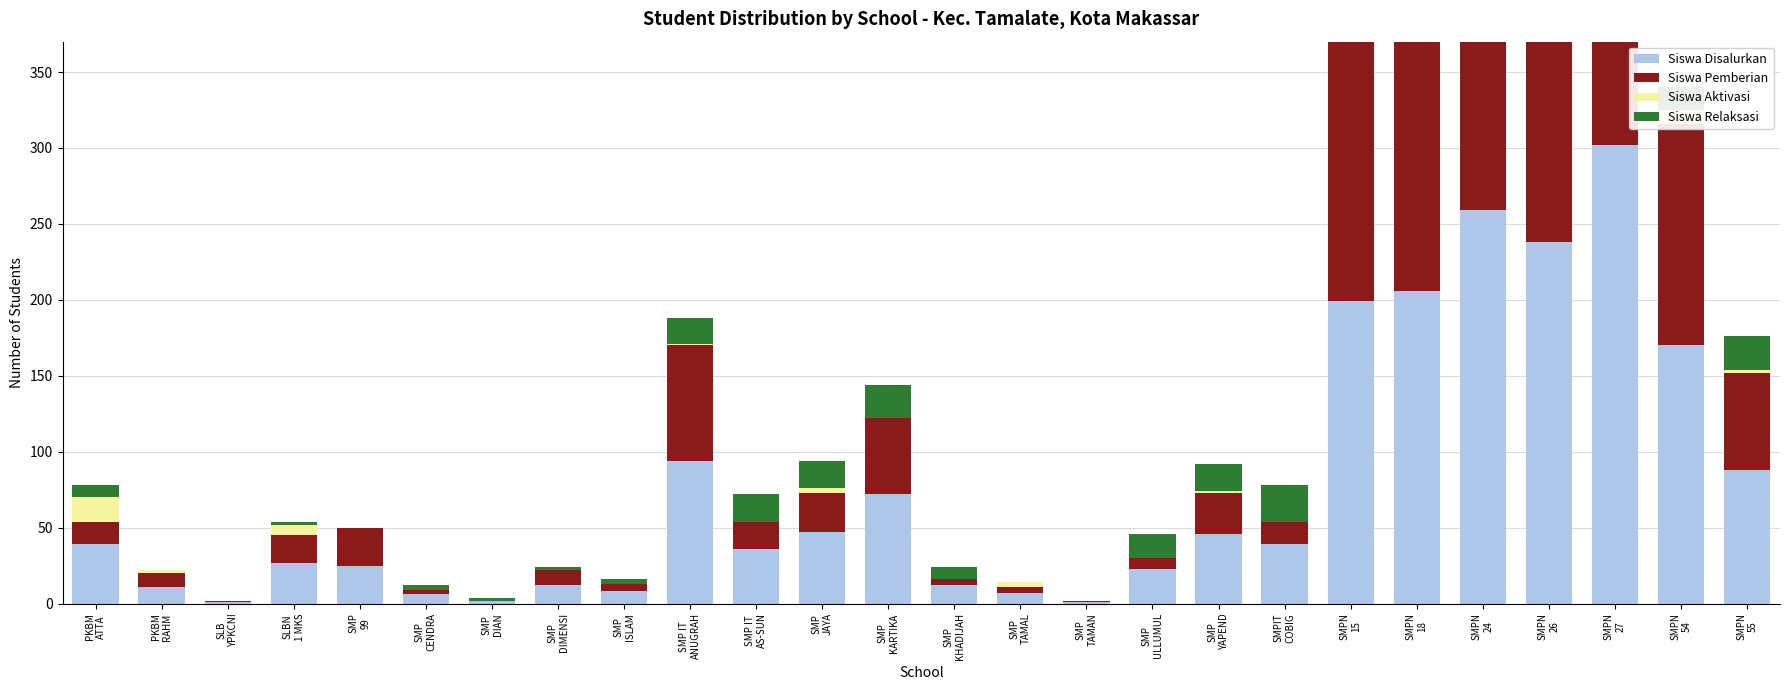

Are the bars horizontal?

No